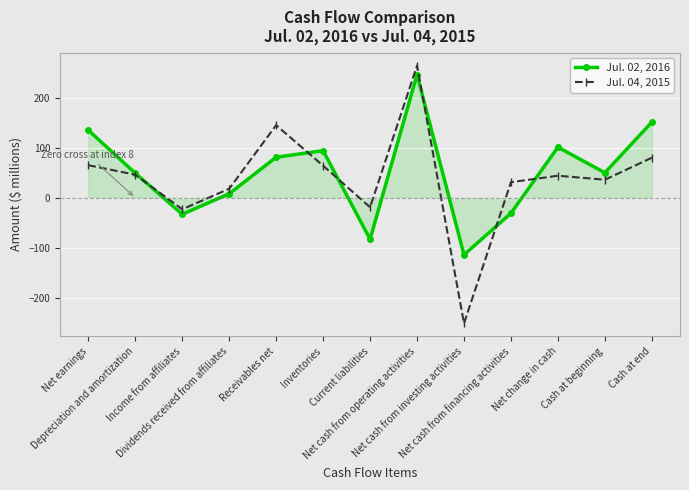

Rank the series by their average value, from lowest to highest.

Jul. 04, 2015, Jul. 02, 2016